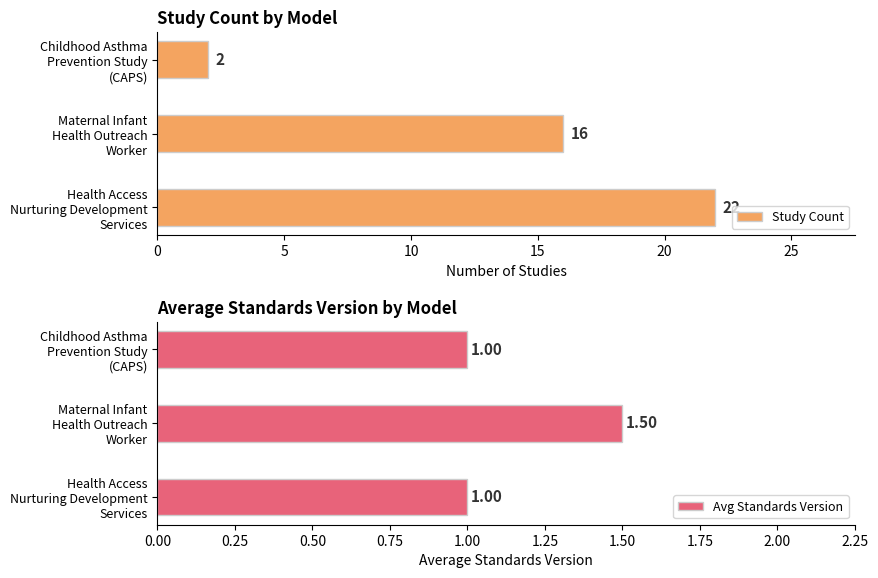

Reading right to left, list all the values displayed in this chart.

Study Count: 2.0	16.0	22.0
Avg Standards Version: 1.0	1.5	1.0